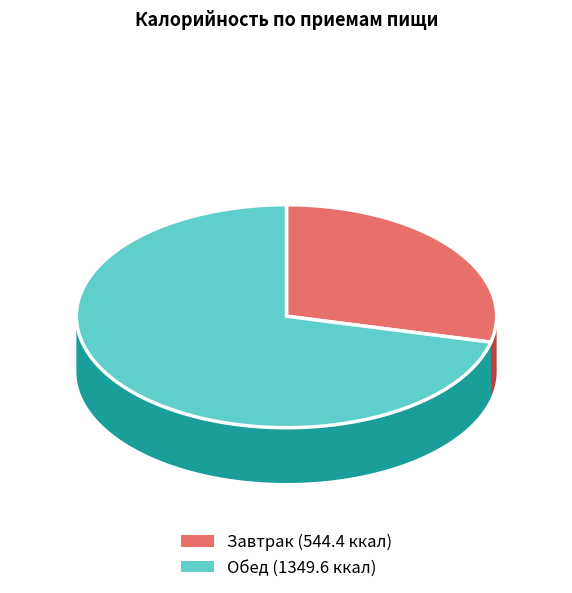

To the nearest percent, what is the average slice percentage?

50%